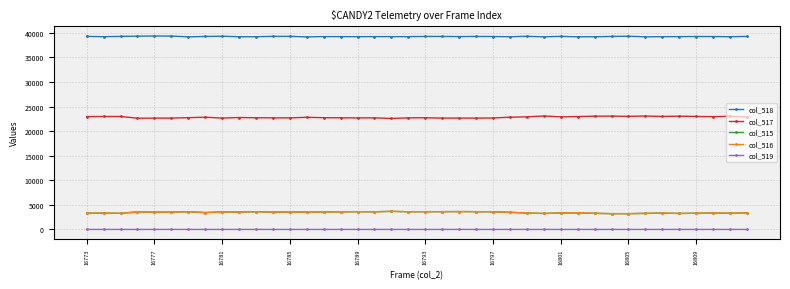

How many data points in col_519 are above 0?

16